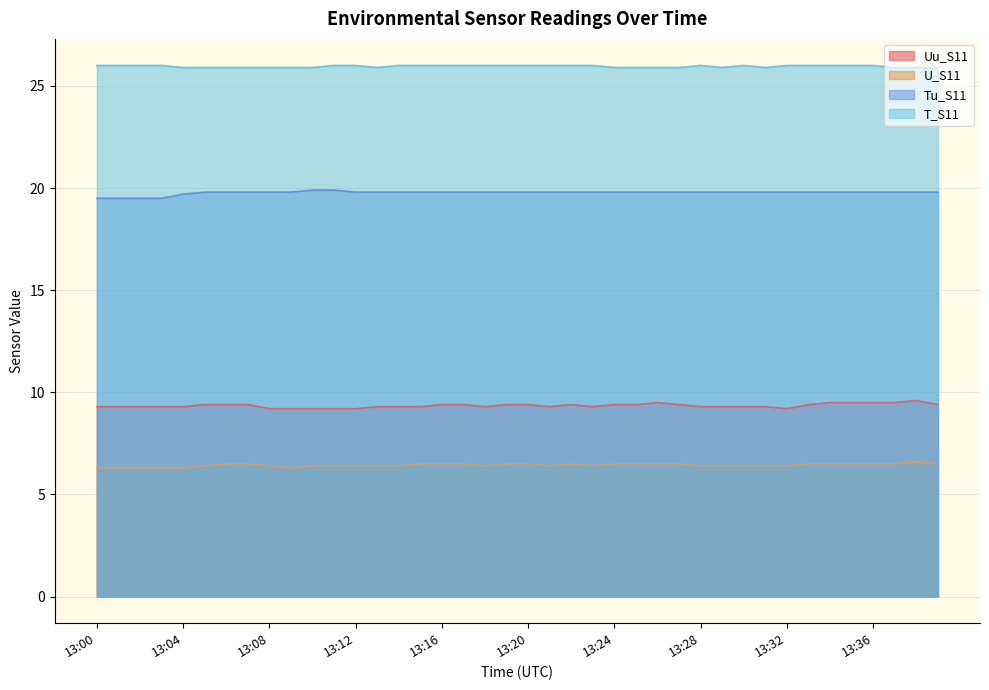

Rank the series at 13:29 from lowest to highest value.

U_S11, Uu_S11, Tu_S11, T_S11